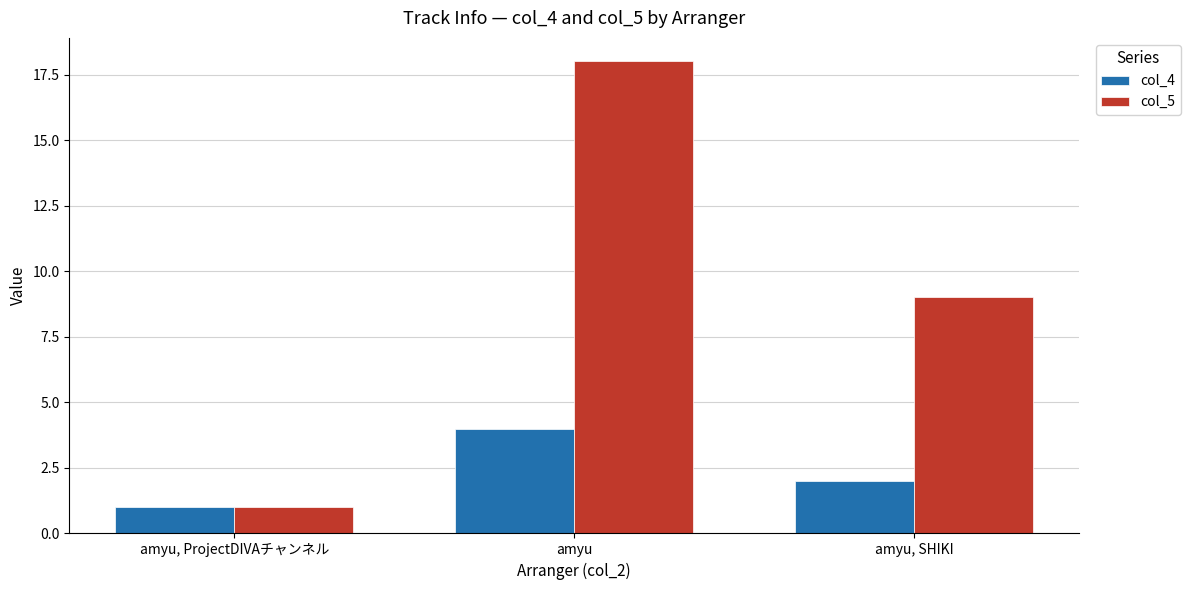

What is the value of the col_5 bar at the 1st from the left?

1